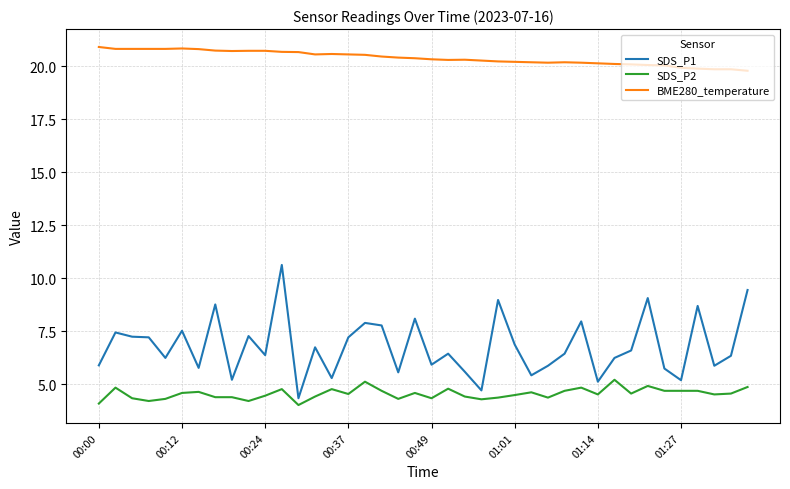

What is the highest value of the SDS_P1 series?

10.6